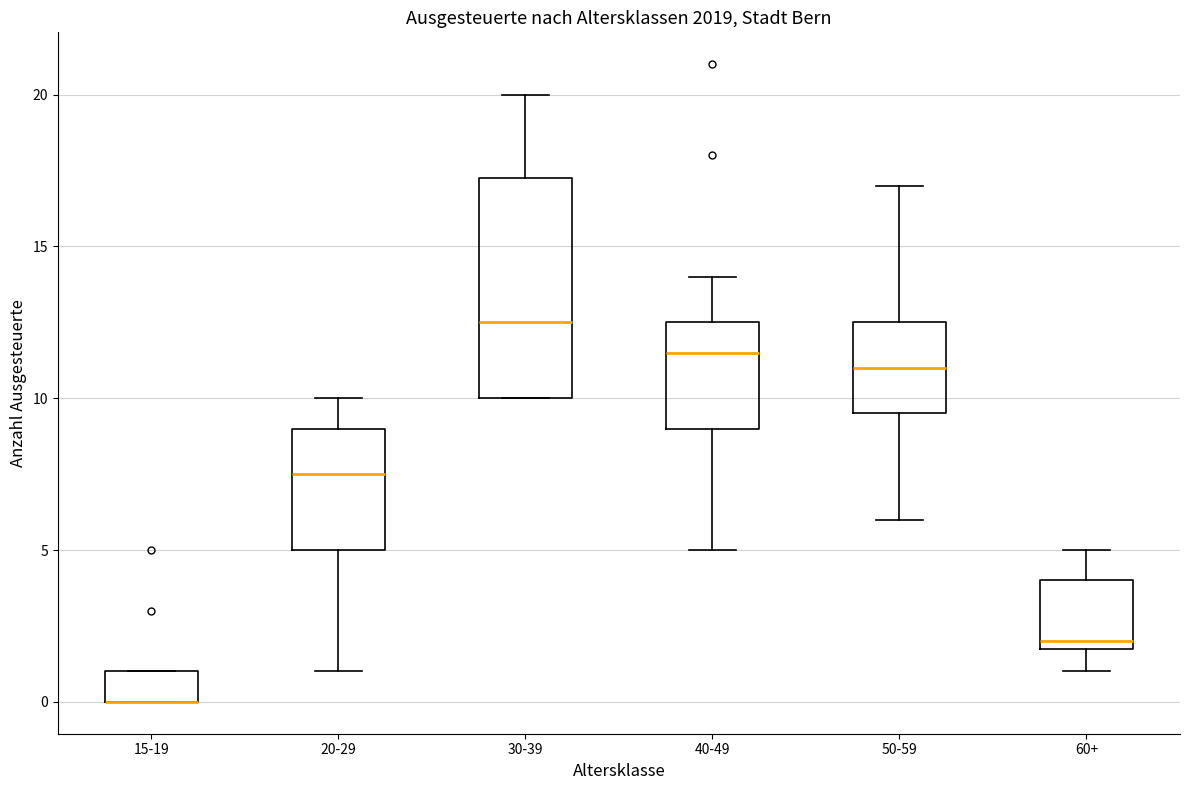

Which box is the tallest, from its lower edge to its upper edge?

30-39